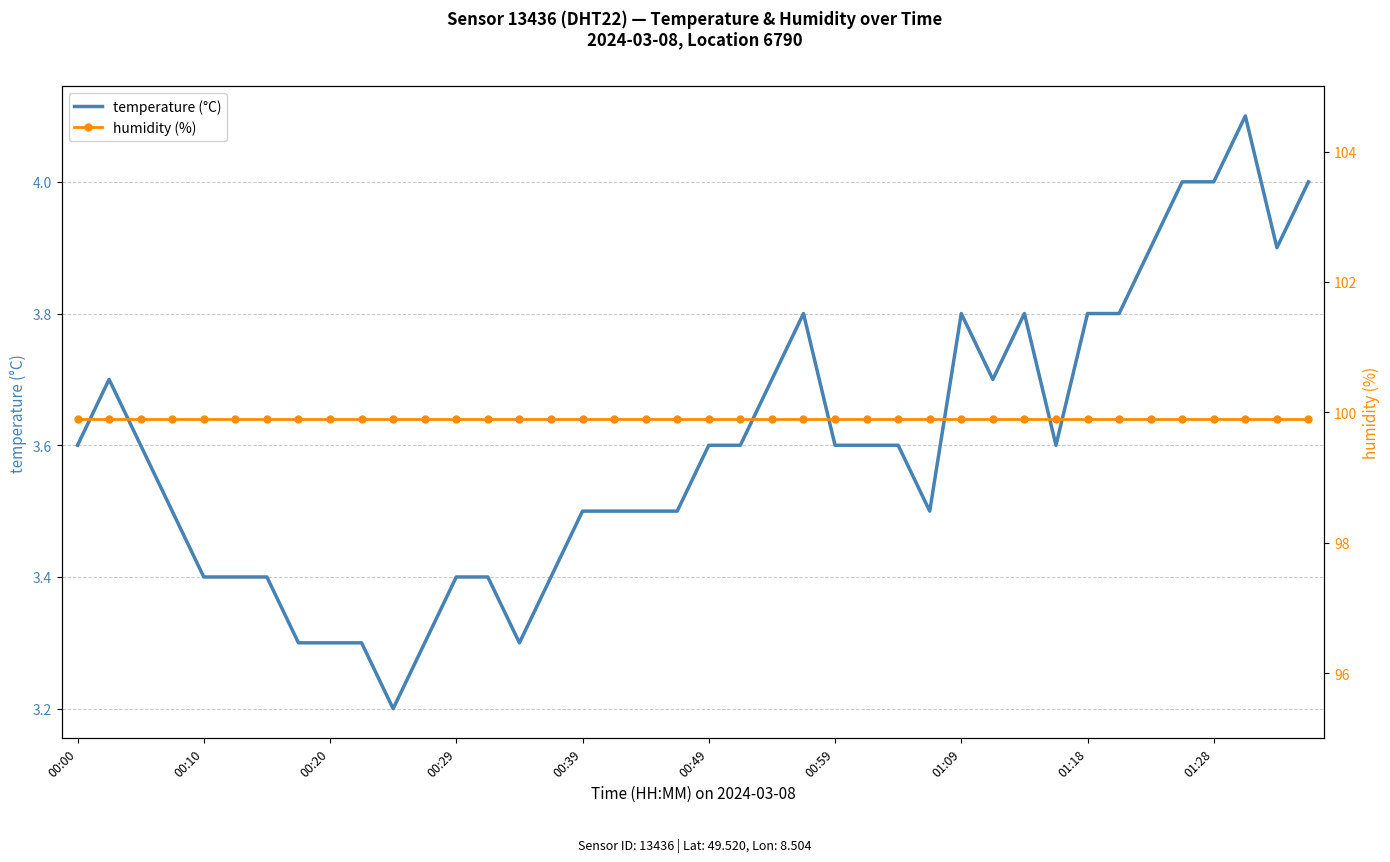

What is the minimum value for temperature (°C)?

3.2